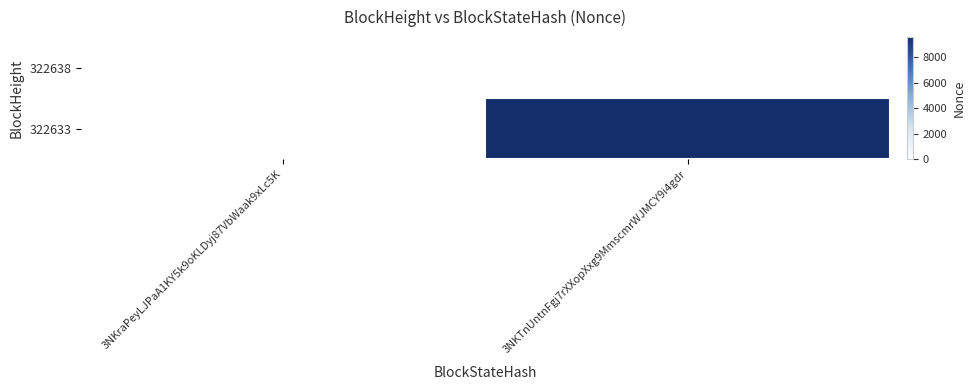

How many distinct data groups are displayed?

2